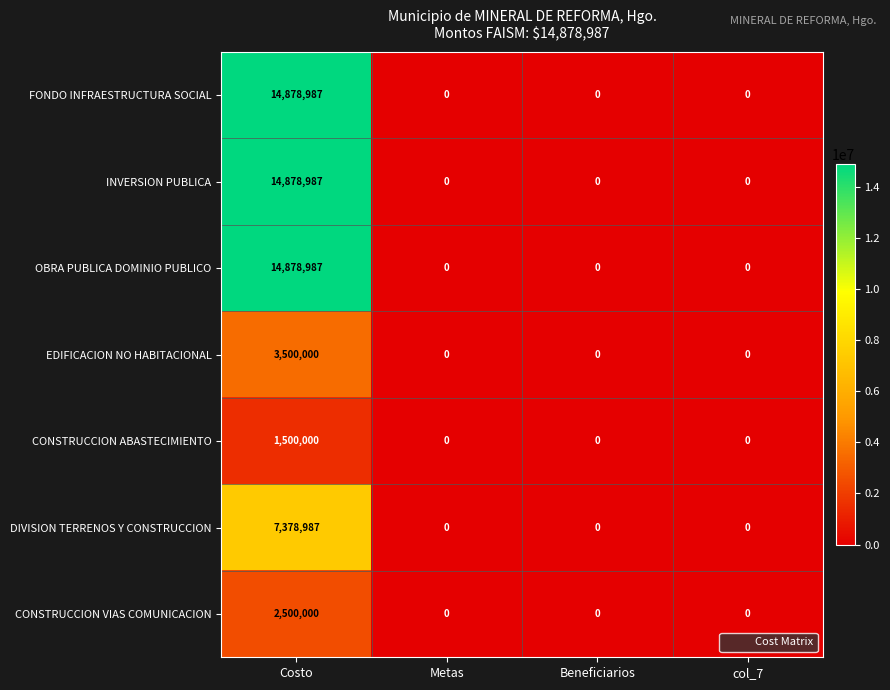

What is the difference between the EDIFICACION NO HABITACIONAL values at Costo and Metas?

3500000